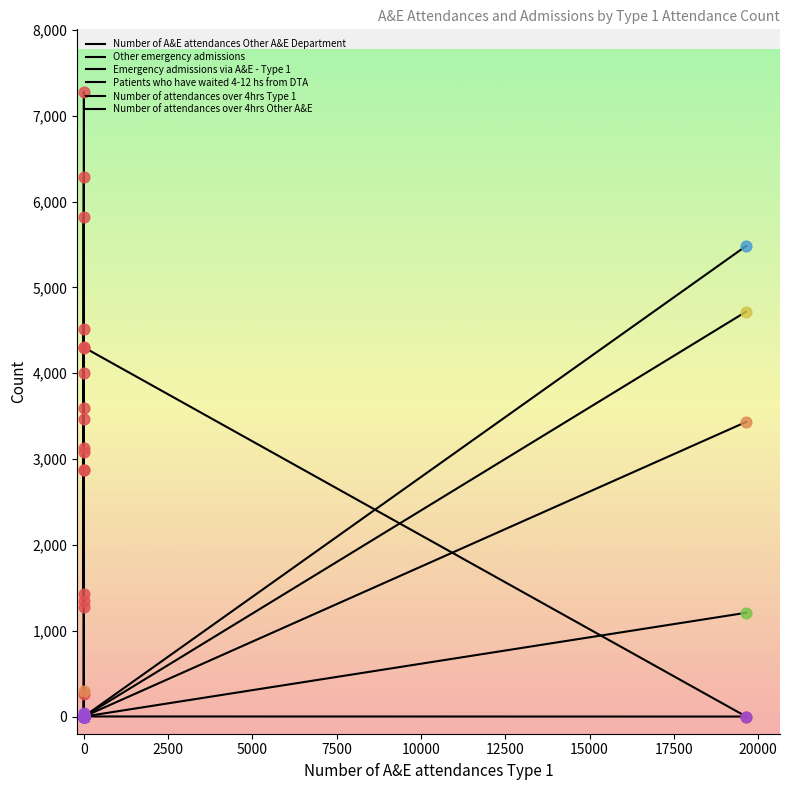

Which series has the widest spread of Y values?

Number of A&E attendances Other A&E Department